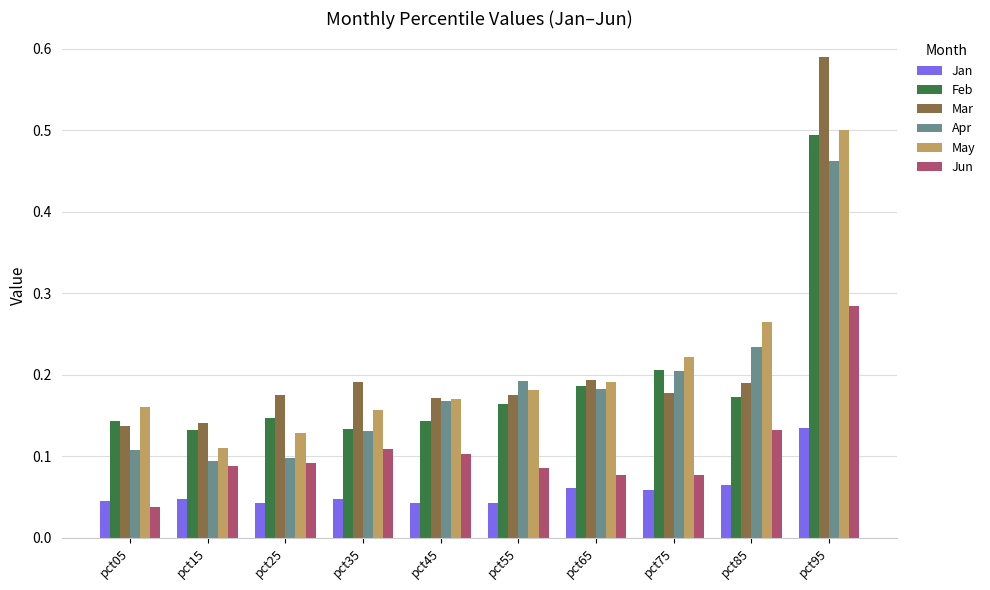

How many groups of bars are there?

10